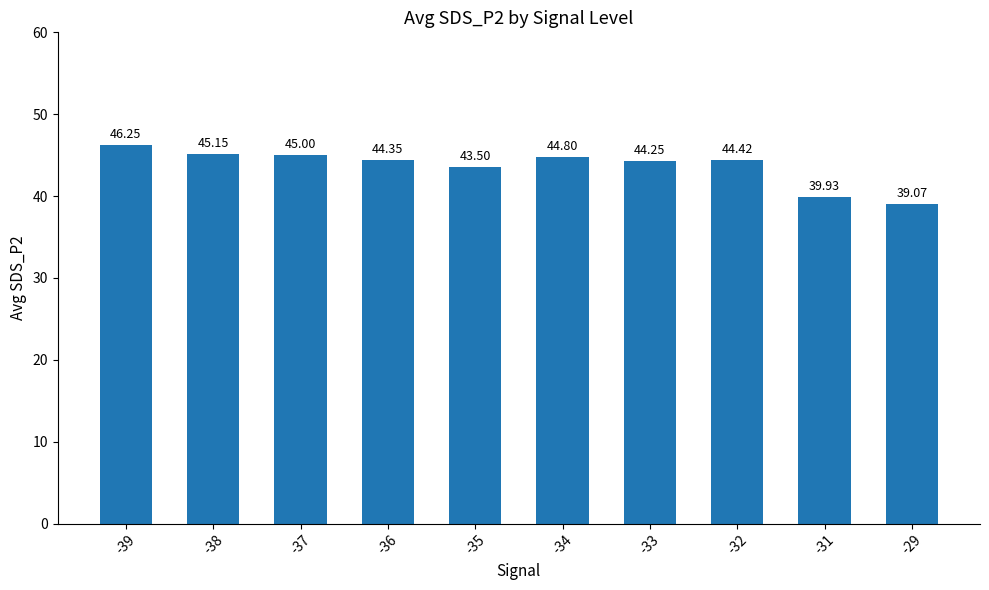

Between -29 and -36, which is larger?

-36